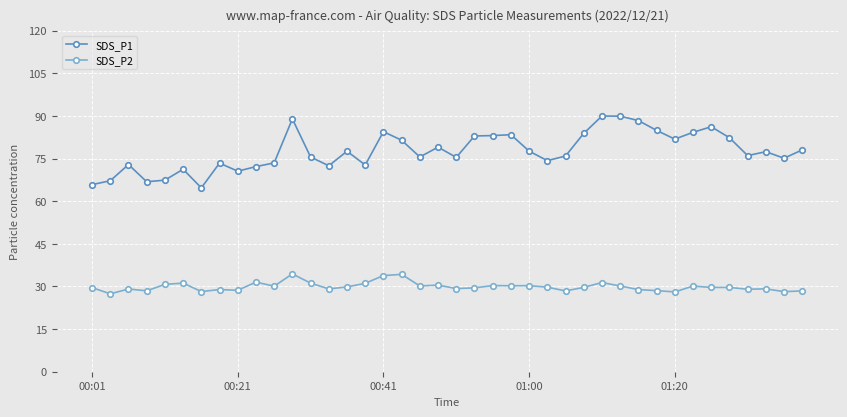

At how many categories does at least one series exceed 52?

40